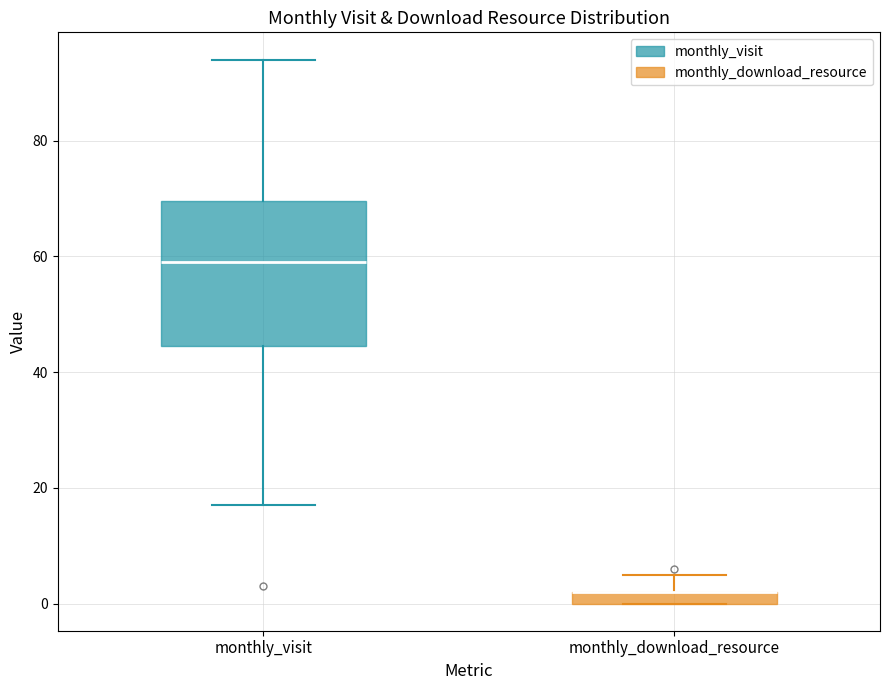

Which box is the tallest, from its lower edge to its upper edge?

monthly_visit